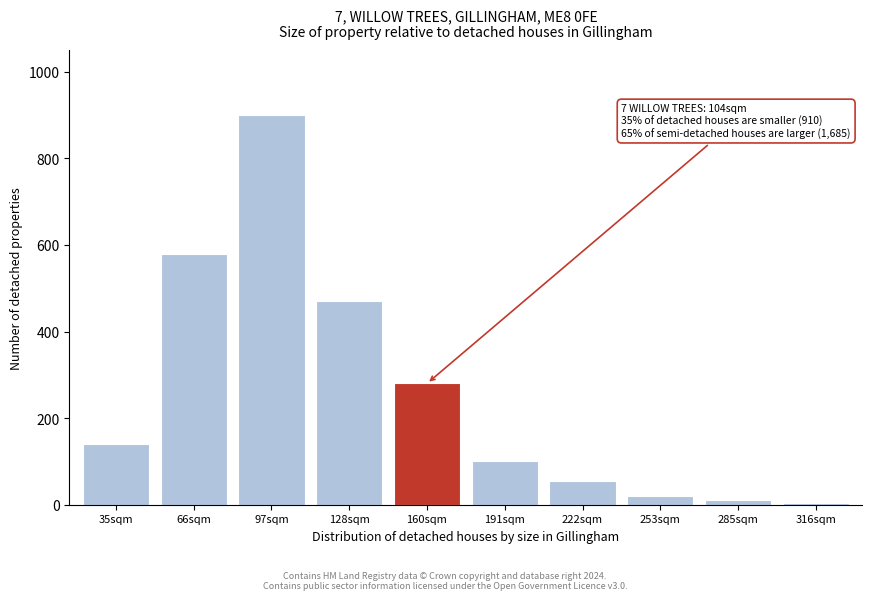

Reading right to left, extract all data points from this chart.

316sqm=5	285sqm=10	253sqm=20	222sqm=55	191sqm=100	160sqm=280	128sqm=470	97sqm=900	66sqm=580	35sqm=140